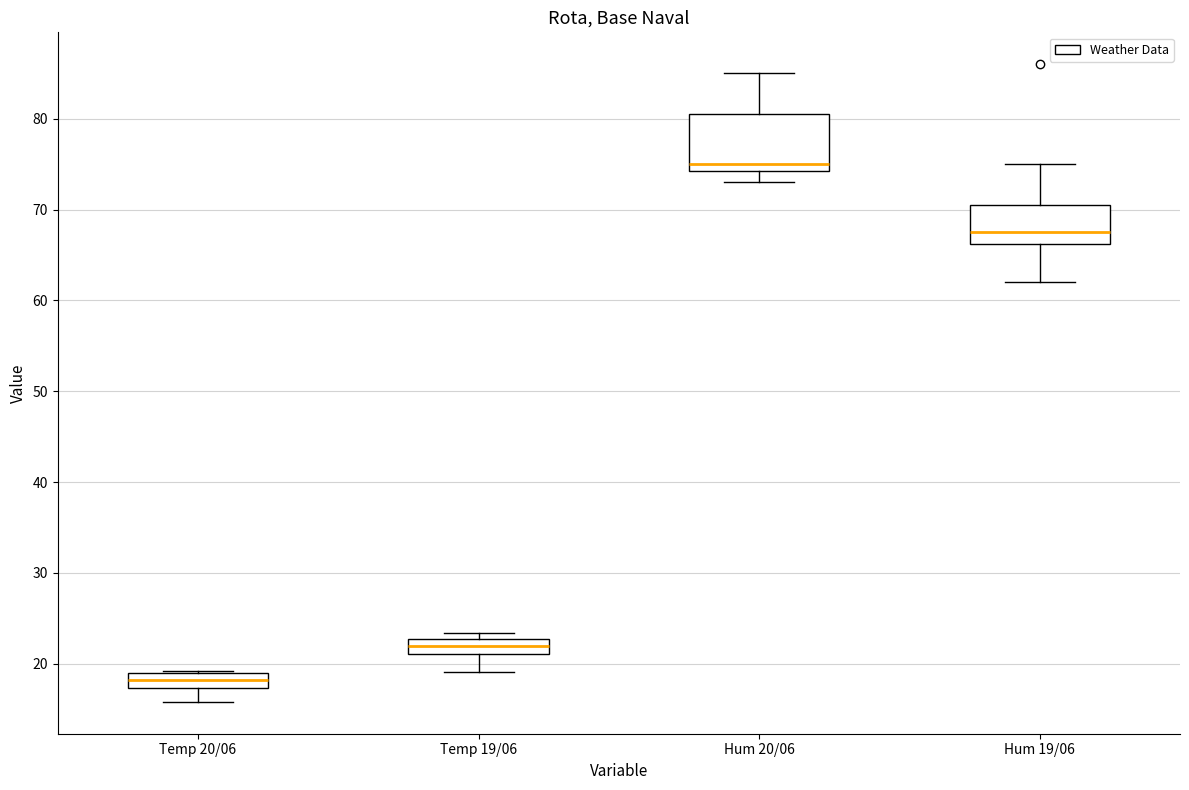

Which box has the lowest median line?

Temp 20/06